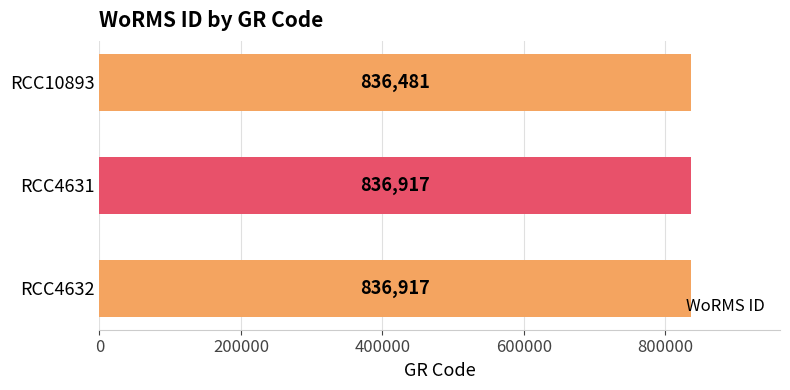

Count the values in the range 836481 to 836917.

3